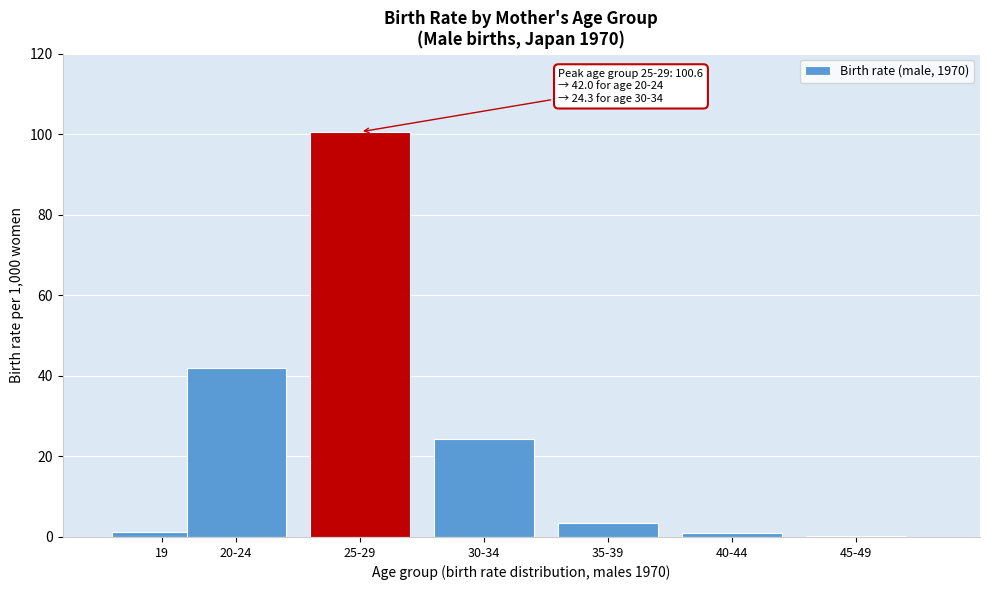

What is the sum of the values at 20-24 and 25-29?

142.6